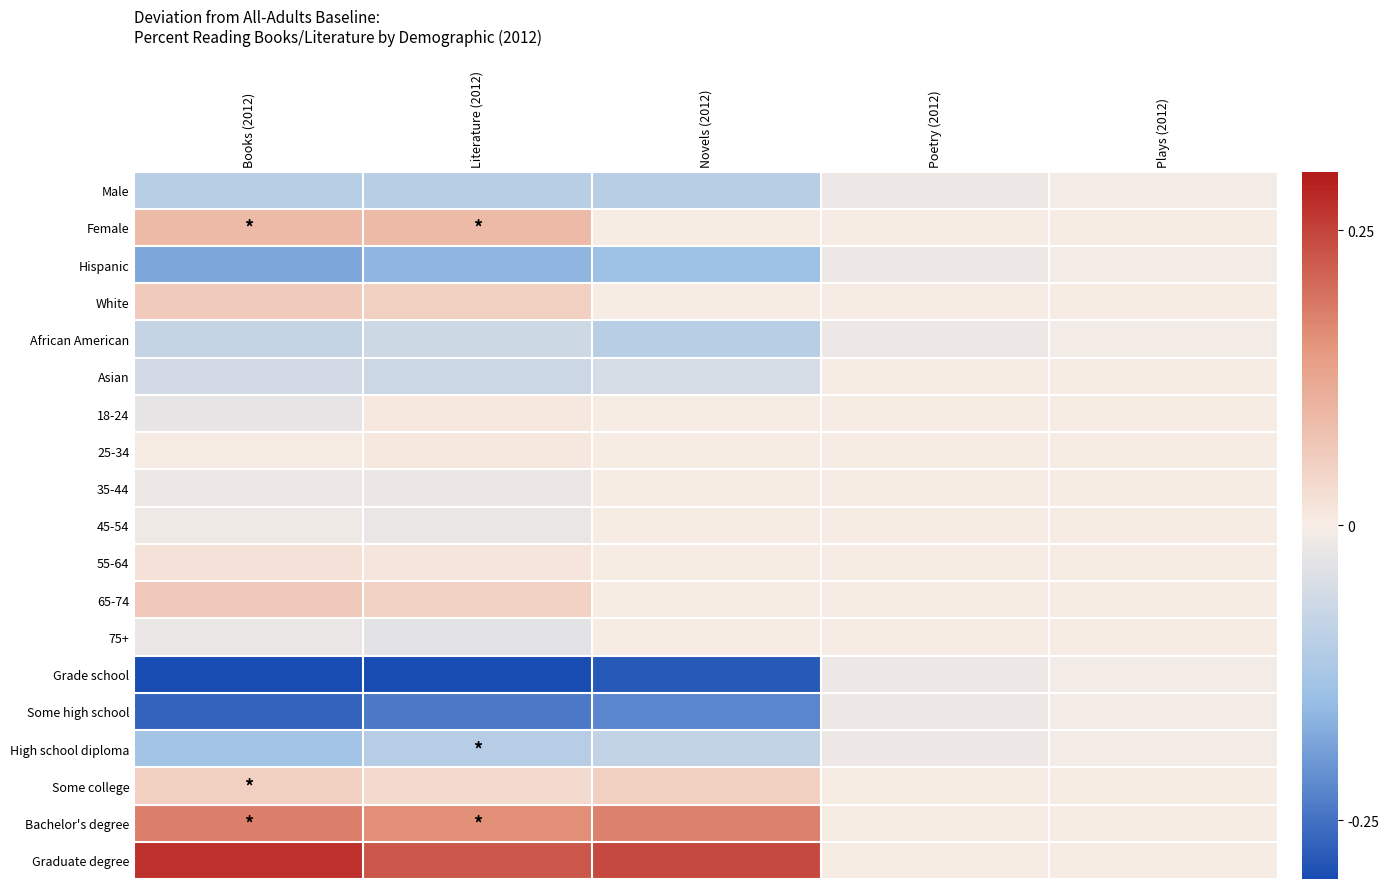

Which series has the largest total across all categories?

Graduate degree